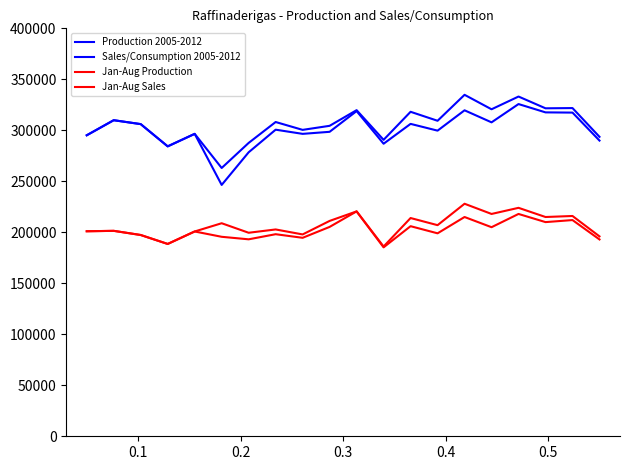

What is the maximum value shown in the chart?

334818